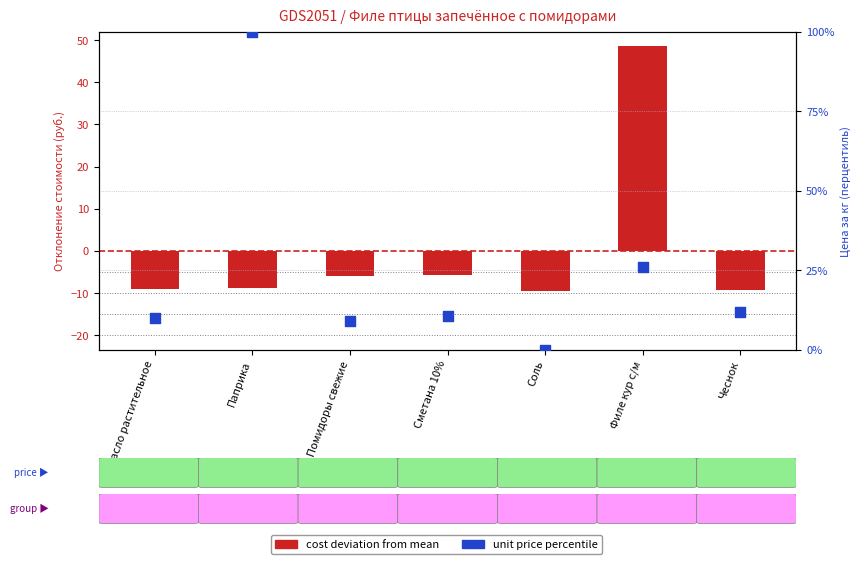

At how many categories does at least one series exceed 34?

2